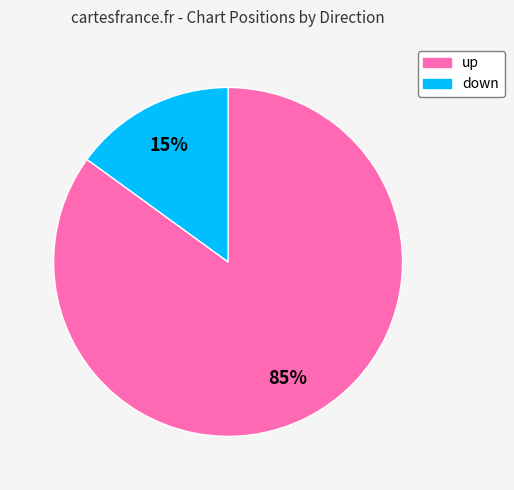

Combined, do down and up account for over 50%?

Yes